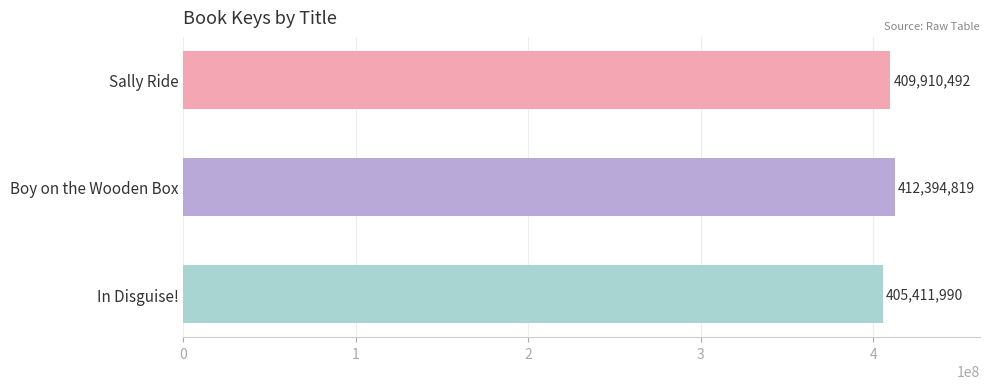

The chart shows a value of 260202741 at Boy on the Wooden Box. True or false?

False